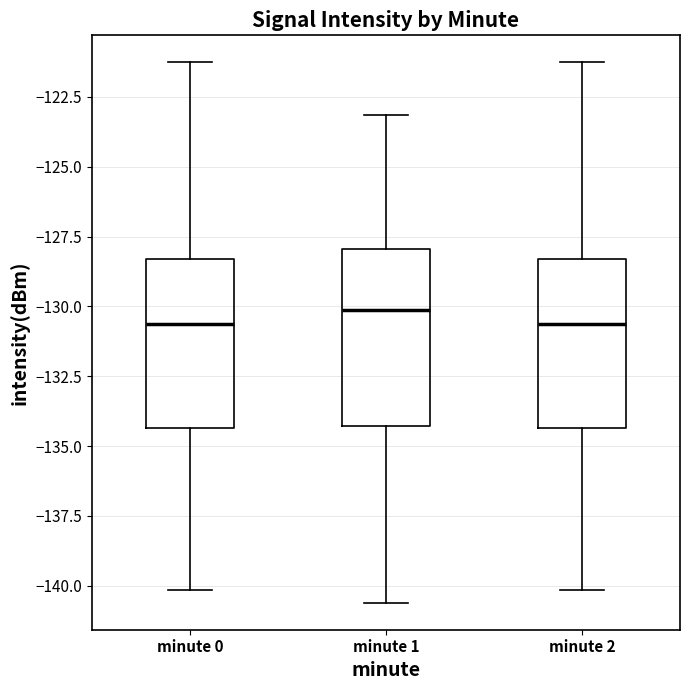

Reading left to right, transcribe this box plot: for each box, give where its median line is, the range the box spans, and where its two whiskers end, as read against the y-axis. The values are not printed on the chart, so give them approximately, as read against the axis.

minute 0: median -130.5, box -134.5 to -128.5, whiskers -140.0 to -121.5
minute 1: median -130.0, box -134.5 to -128.0, whiskers -140.5 to -123.0
minute 2: median -130.5, box -134.5 to -128.5, whiskers -140.0 to -121.5